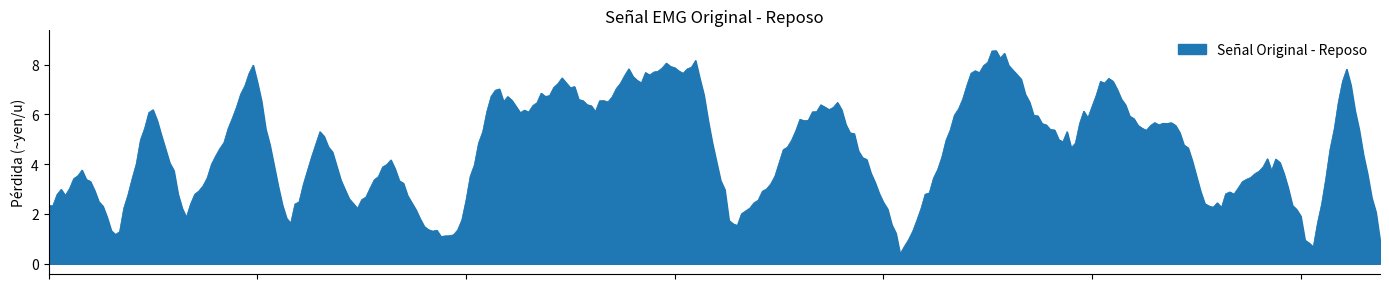

What is the maximum value shown in the chart?

8.6